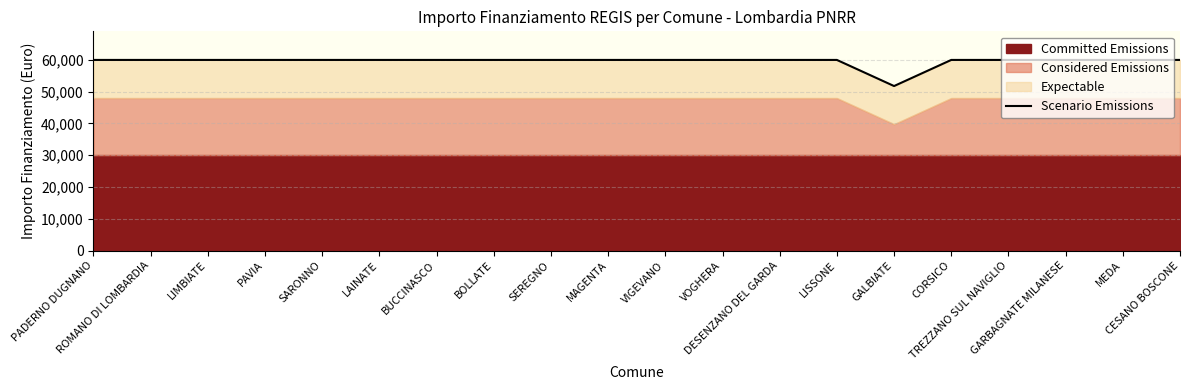

Reading left to right, list all the values displayed in this chart.

59966.0	59966.0	59966.0	59966.0	59966.0	59966.0	59966.0	59966.0	59966.0	59966.0	59966.0	59966.0	59966.0	59966.0	51752.9	59966.0	59966.0	59966.0	59966.0	59966.0